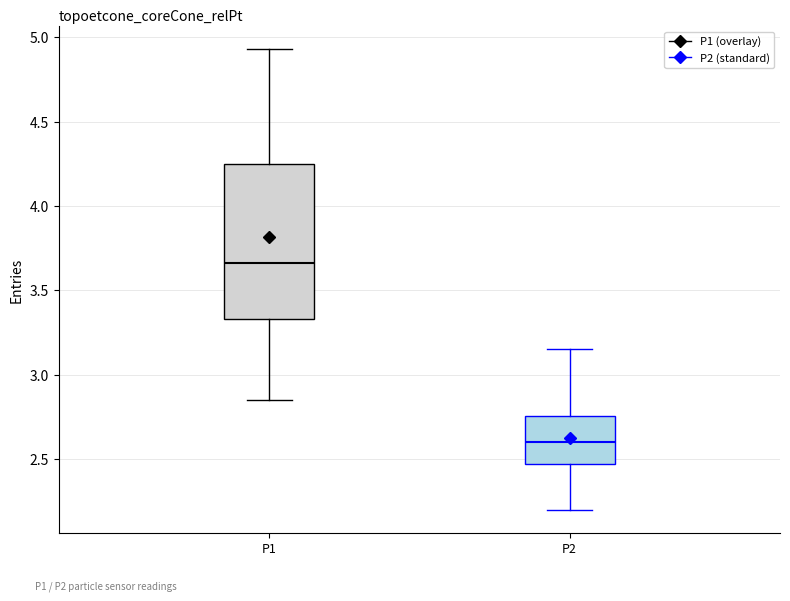

Reading left to right, transcribe this box plot: for each box, give where its median line is, the range the box spans, and where its two whiskers end, as read against the y-axis. The values are not printed on the chart, so give them approximately, as read against the axis.

P1: median 3.65, box 3.35 to 4.25, whiskers 2.85 to 4.95
P2: median 2.60, box 2.45 to 2.75, whiskers 2.20 to 3.15